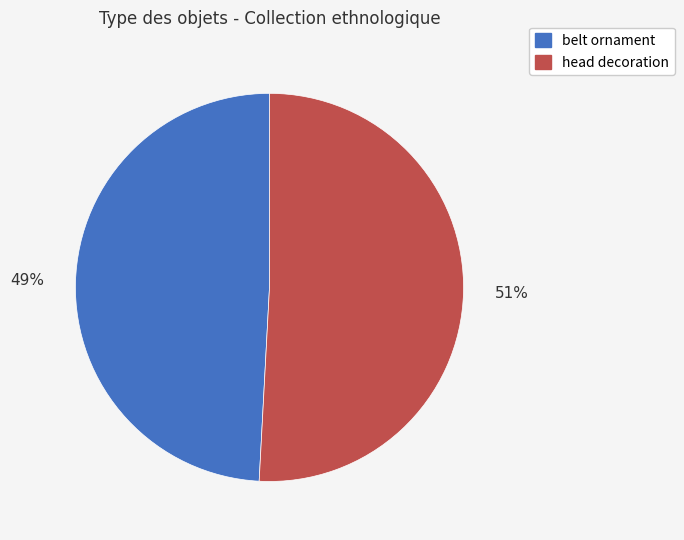

To the nearest percent, what is the difference between the belt ornament and head decoration slice percentages?

2%